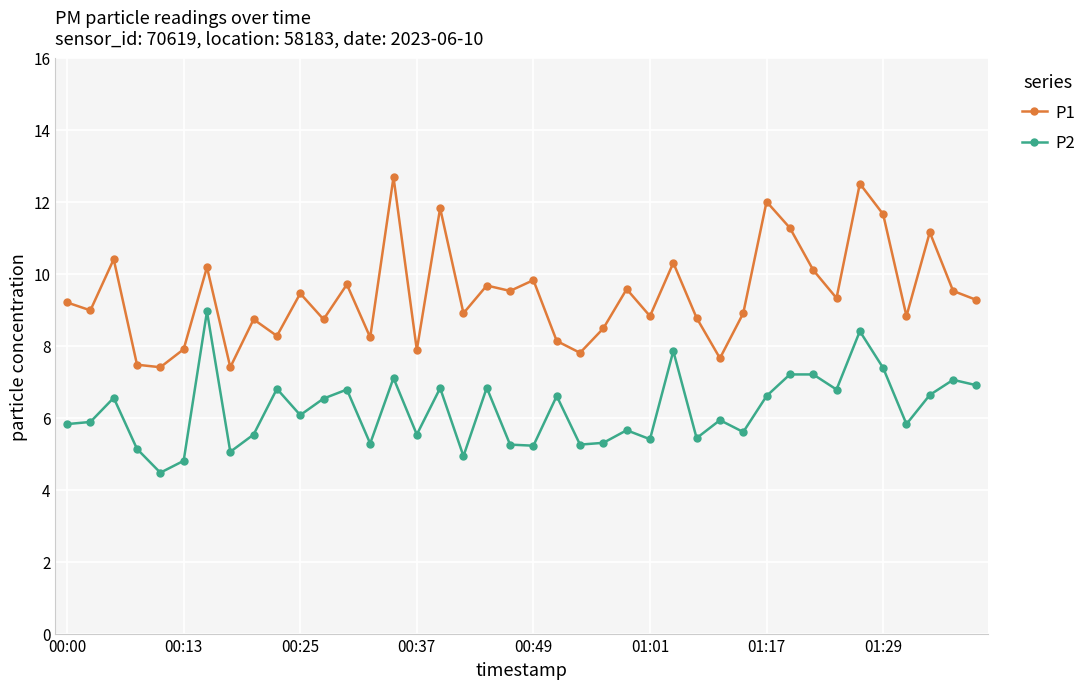

How many categories are shown in the chart?

40